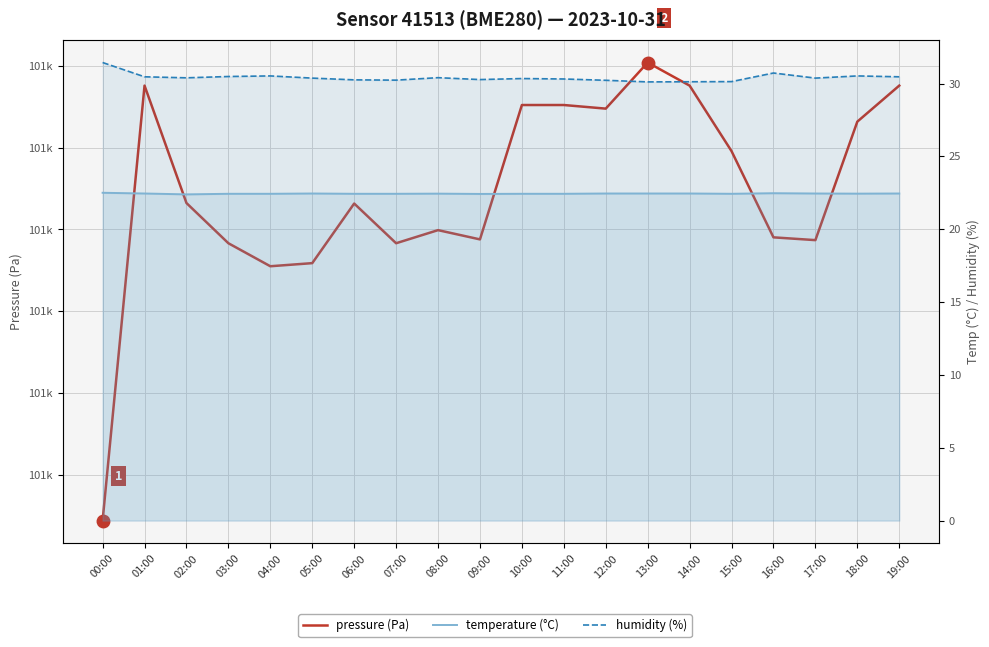

What is the sum of all humidity (%) values?

608.1